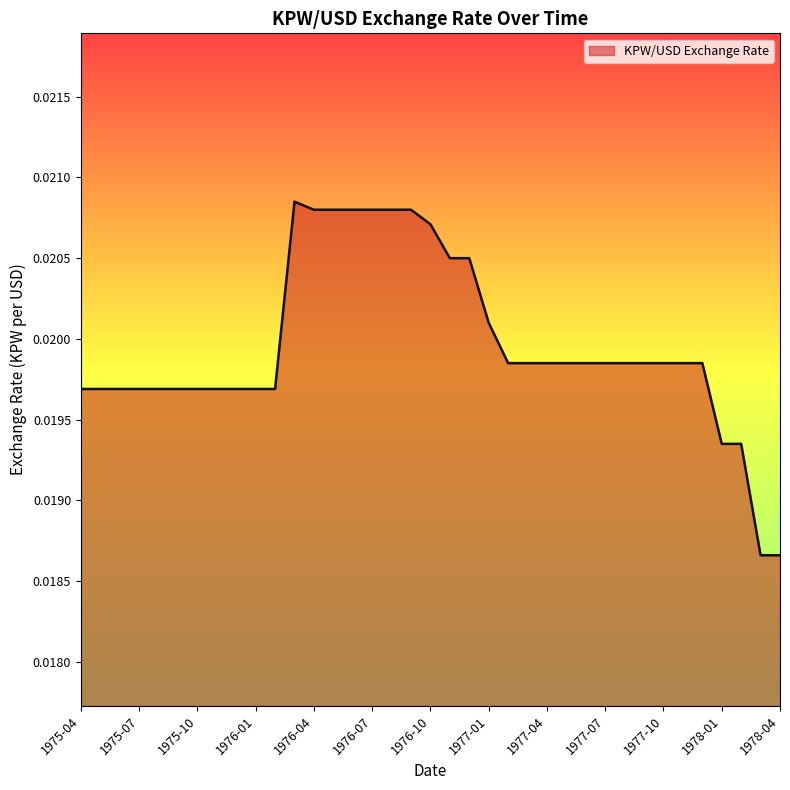

Between 1975-07 and 1978-01, which is larger?

1975-07